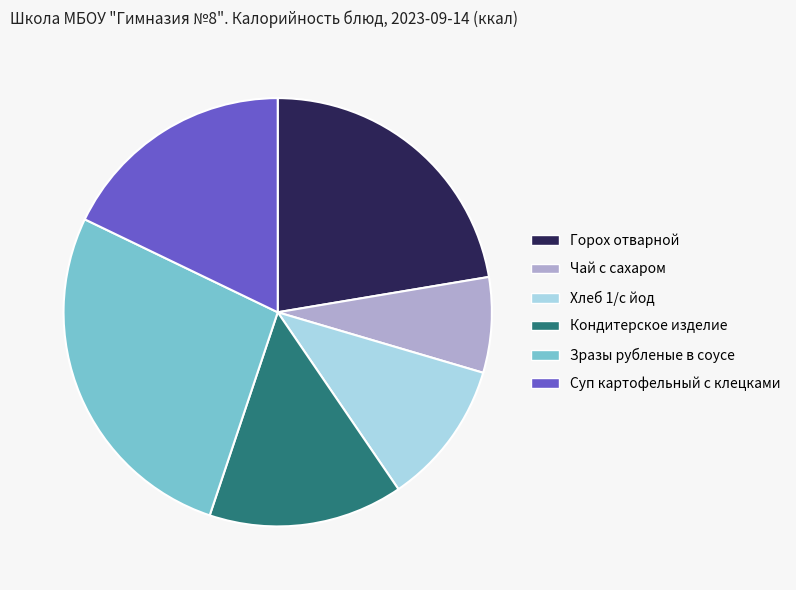

Which category has the smallest portion of the pie?

Чай с сахаром